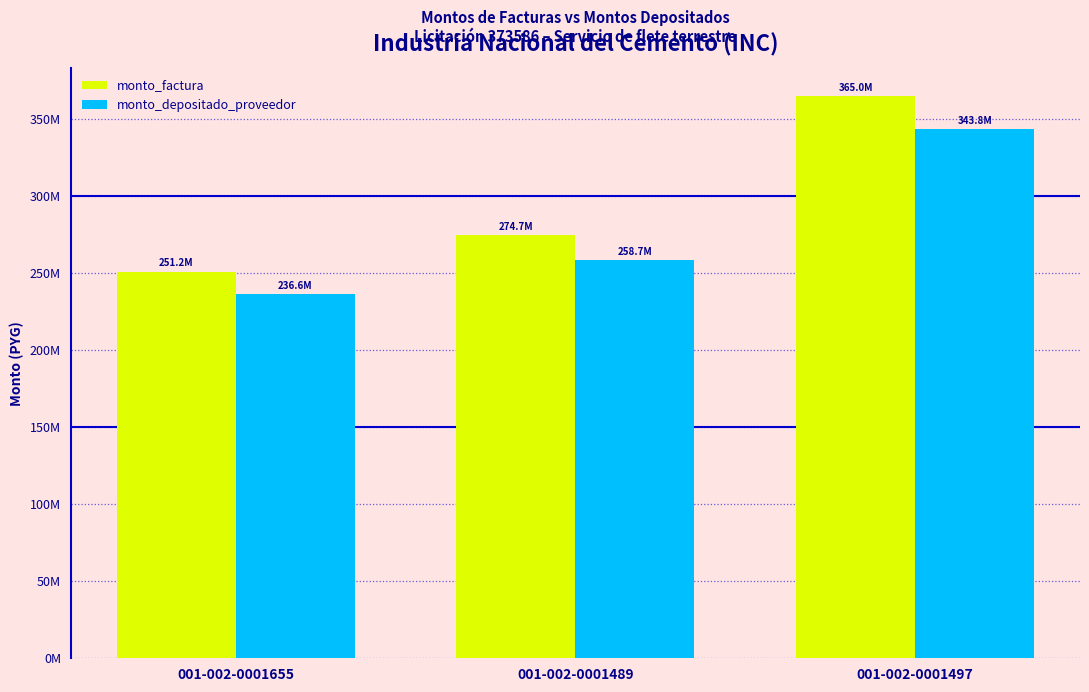

Reading left to right, transcribe all the data shown in this chart.

monto_factura: 001-002-0001655=251157900	001-002-0001489=274692600	001-002-0001497=364967400
monto_depositado_proveedor: 001-002-0001655=236572476	001-002-0001489=258740450	001-002-0001497=343772747